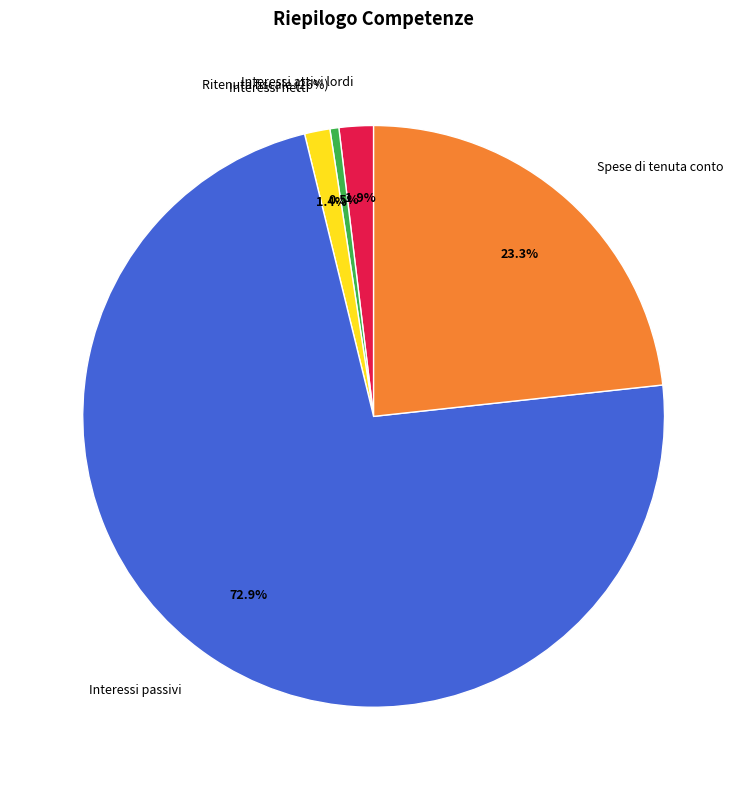

To the nearest percent, what percentage of the pie is Spese di tenuta conto?

23%